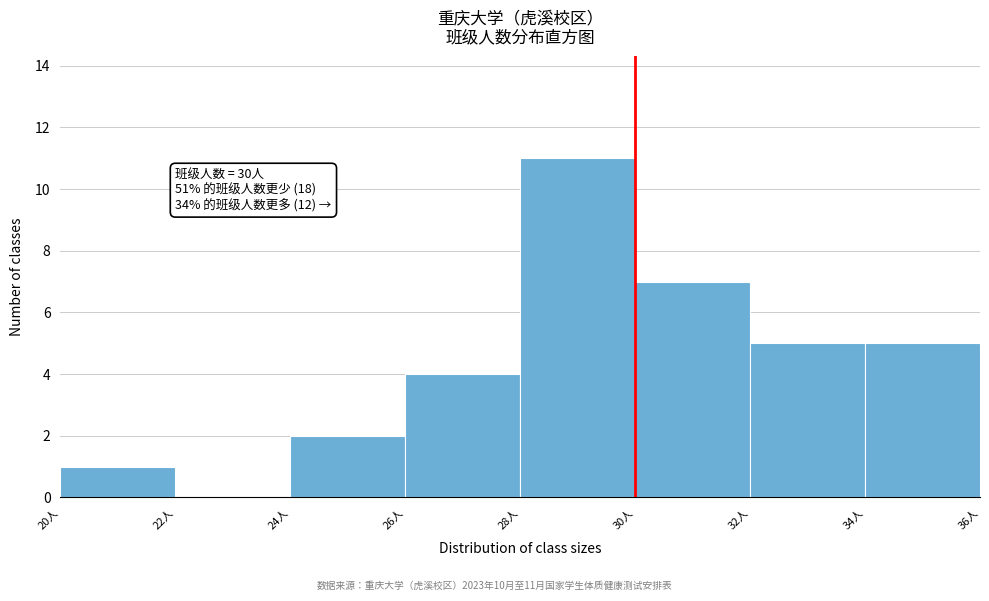

Over which range of the x-axis is the bar tallest?

28 to 30